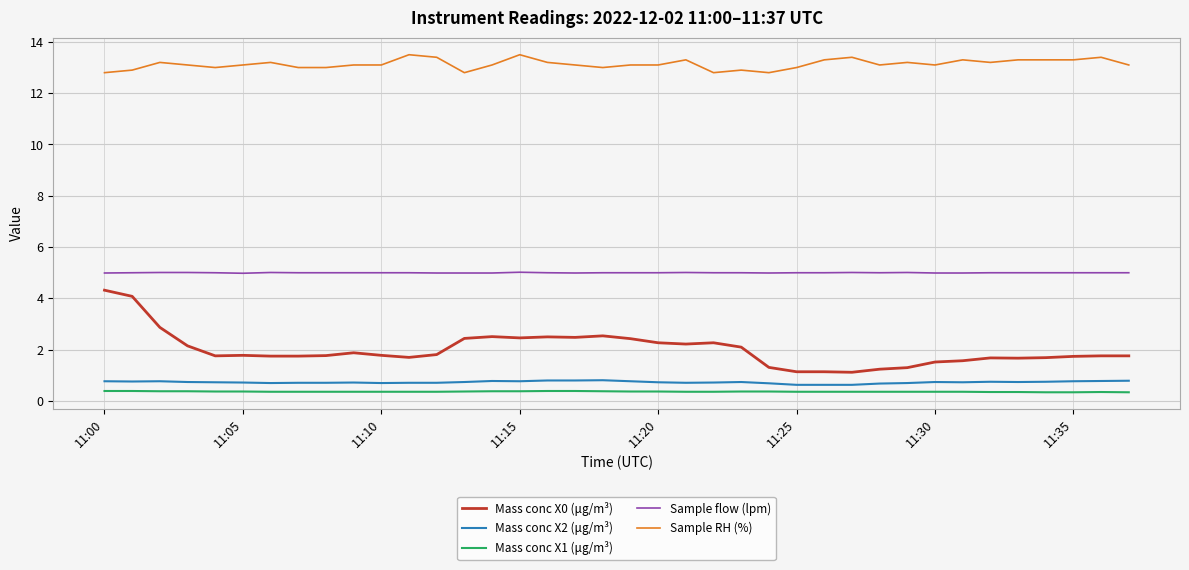

What is the highest value of the Mass conc X0 (μg/m³) series?

4.3